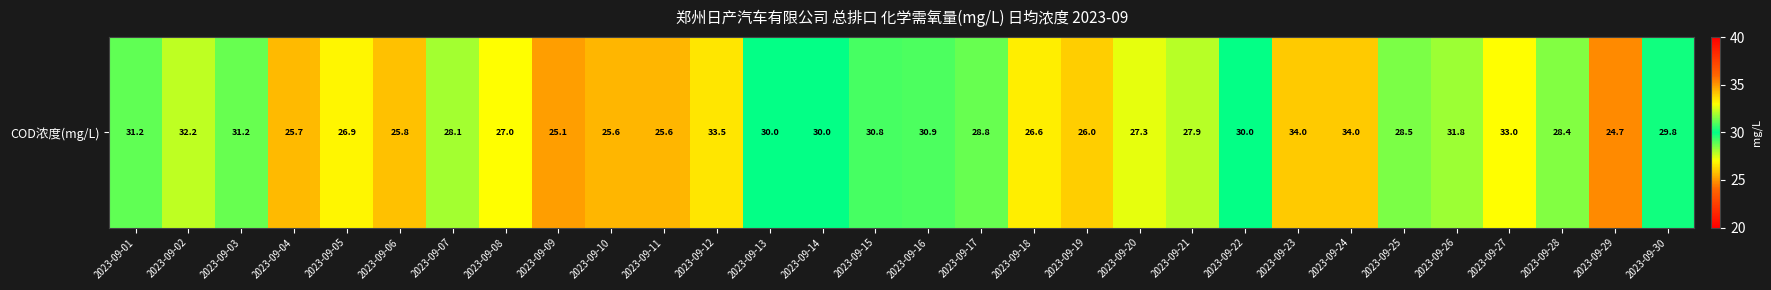

Where is the data nearest to the value 29?

2023-09-17